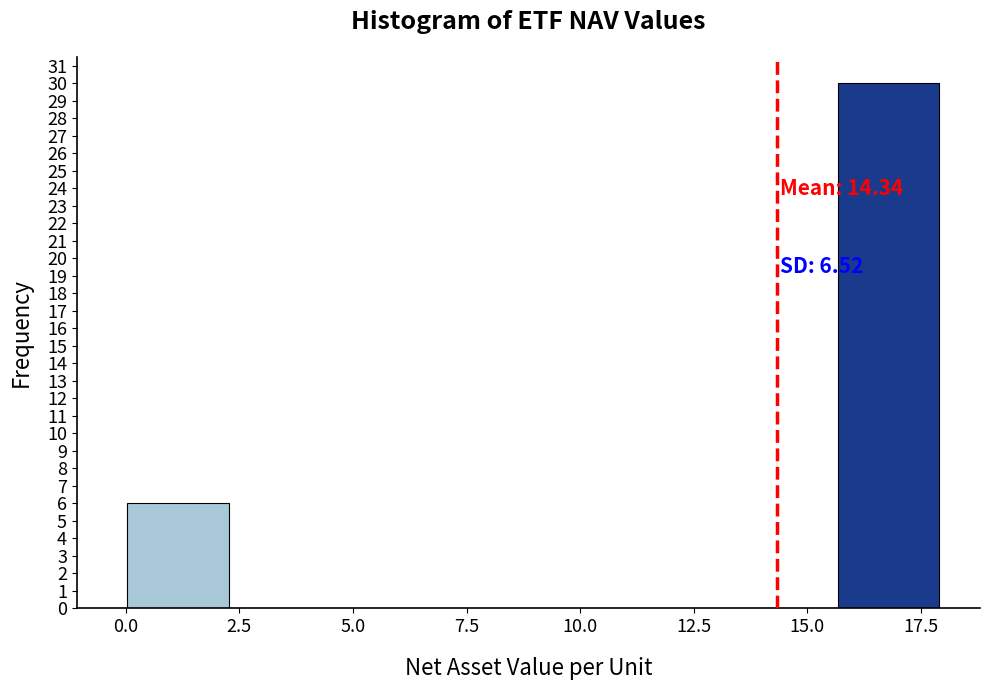

Which range on the x-axis has the tallest bar?

15.5 to 18.0